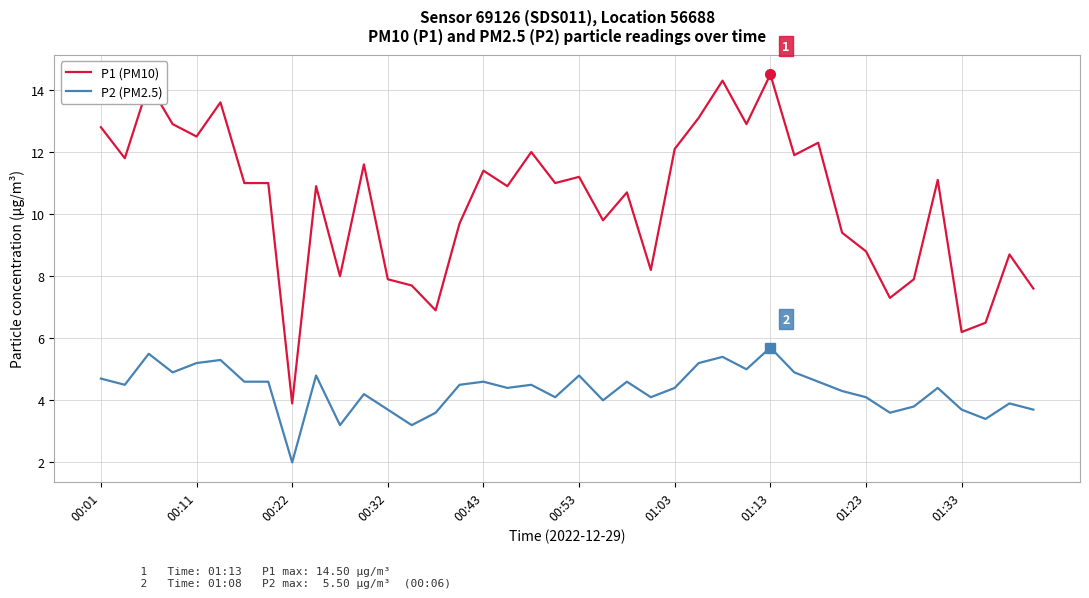

Which series has the largest range (max minus min)?

P1 (PM10)